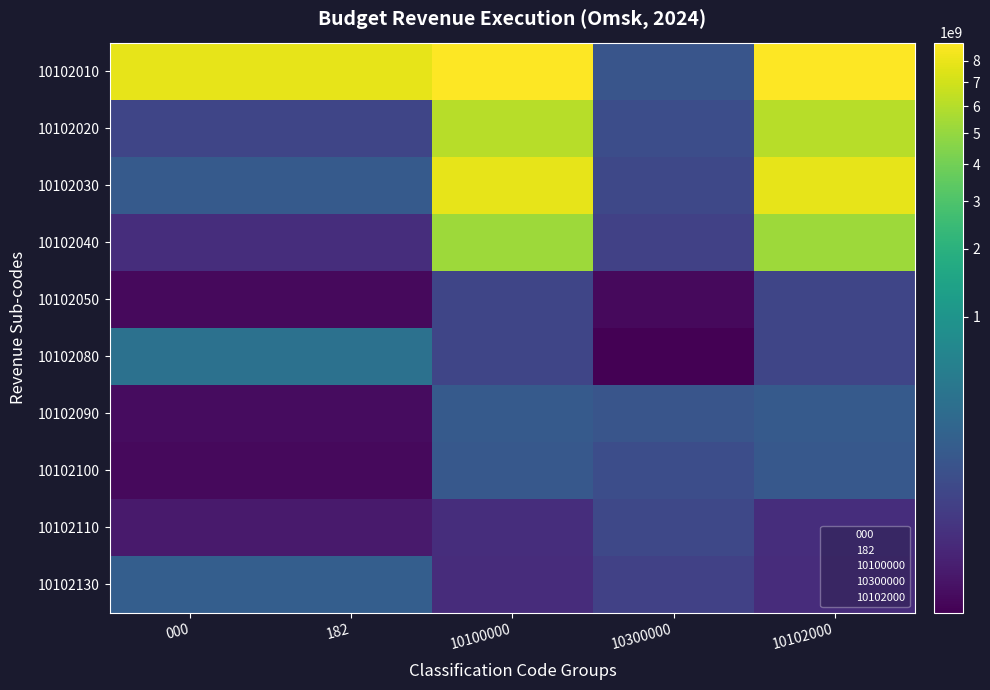

Reading left to right, list all the values displayed in this chart.

10102010: 000=7874792000.0	182=7874792000.0	10100000=8912697000.0	10300000=106414000.0	10102000=8912697000.0
10102020: 000=48528000.0	182=48528000.0	10100000=6107439137.2	10300000=72353081.9	10102000=6107439137.2
10102030: 000=131878000.0	182=131878000.0	10100000=7874792000.0	10300000=55003000.0	10102000=7874792000.0
10102040: 000=10546000.0	182=10546000.0	10100000=5265166151.6	10300000=37544198.3	10102000=5265166151.6
10102050: 000=260000.0	182=260000.0	10100000=48528000.0	10300000=256000.0	10102000=48528000.0
10102080: 000=337368000.0	182=337368000.0	10100000=49550037.2	10300000=214553.8	10102000=49550037.2
10102090: 000=314000.0	182=314000.0	10100000=131878000.0	10300000=106414000.0	10102000=131878000.0
10102100: 000=264000.0	182=264000.0	10100000=119295339.9	10300000=72353081.9	10102000=119295339.9
10102110: 000=1566000.0	182=1566000.0	10100000=10546000.0	10300000=55003000.0	10102000=10546000.0
10102130: 000=158854000.0	182=158854000.0	10100000=9290988.6	10300000=37544198.3	10102000=9290988.6